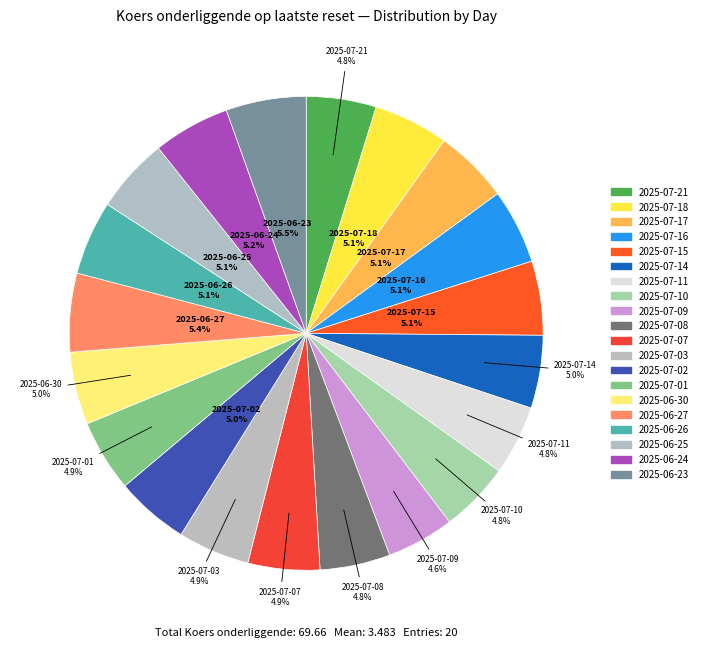

To the nearest percent, what is the difference between the largest and smallest slice percentages?

1%